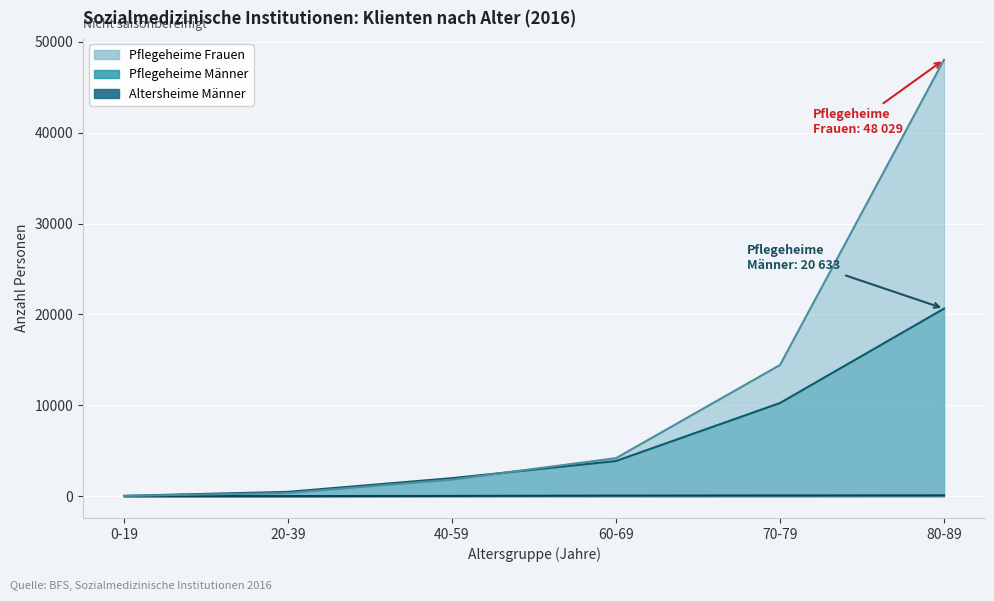

Between 40-59 and 70-79, which series saw the biggest shift?

Pflegeheime Frauen